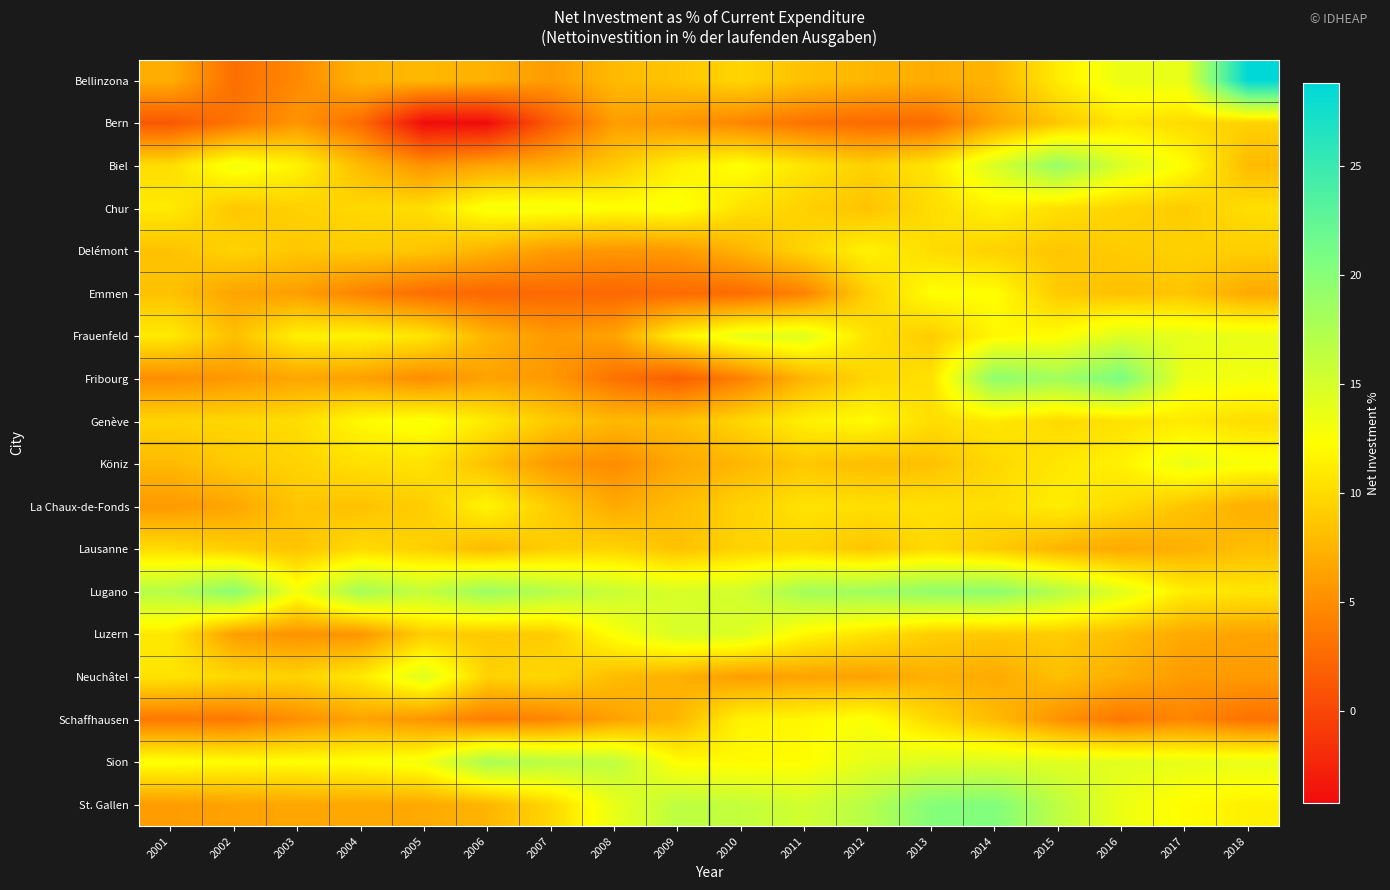

Which series has the largest total across all categories?

Lugano